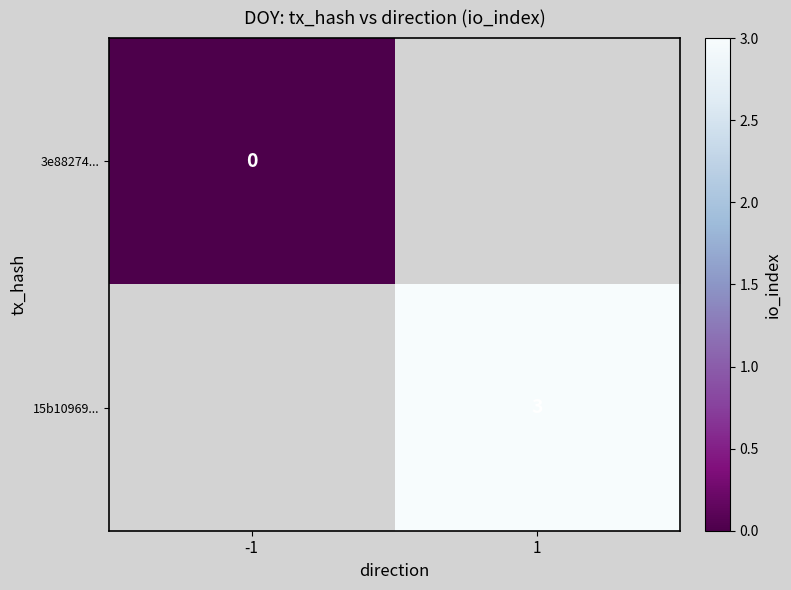

True or false: 15b10969... has a value of 3 at 1.

True